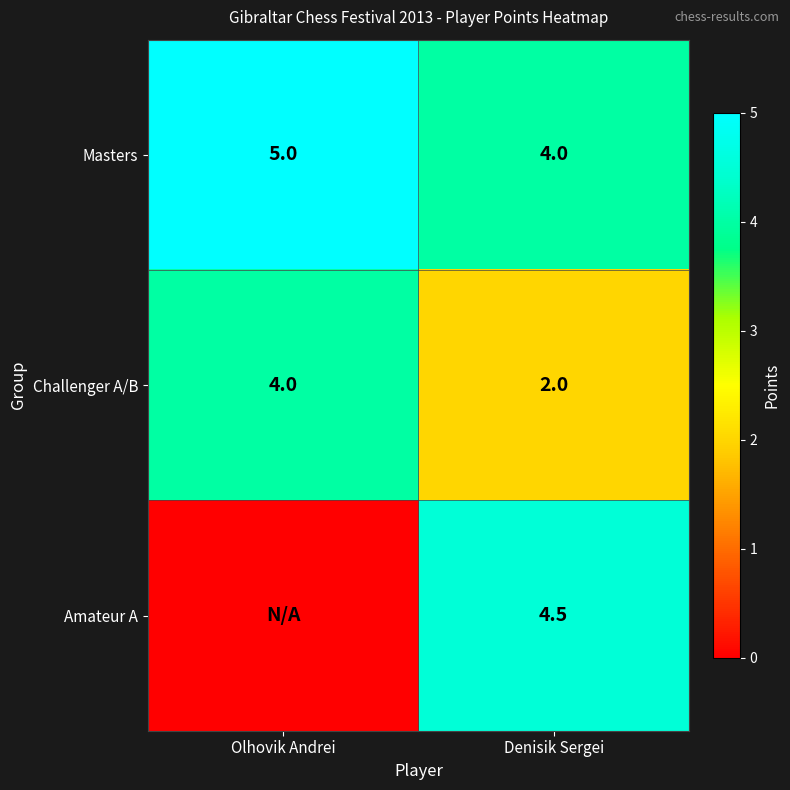

How many Masters values are between 4 and 5?

2